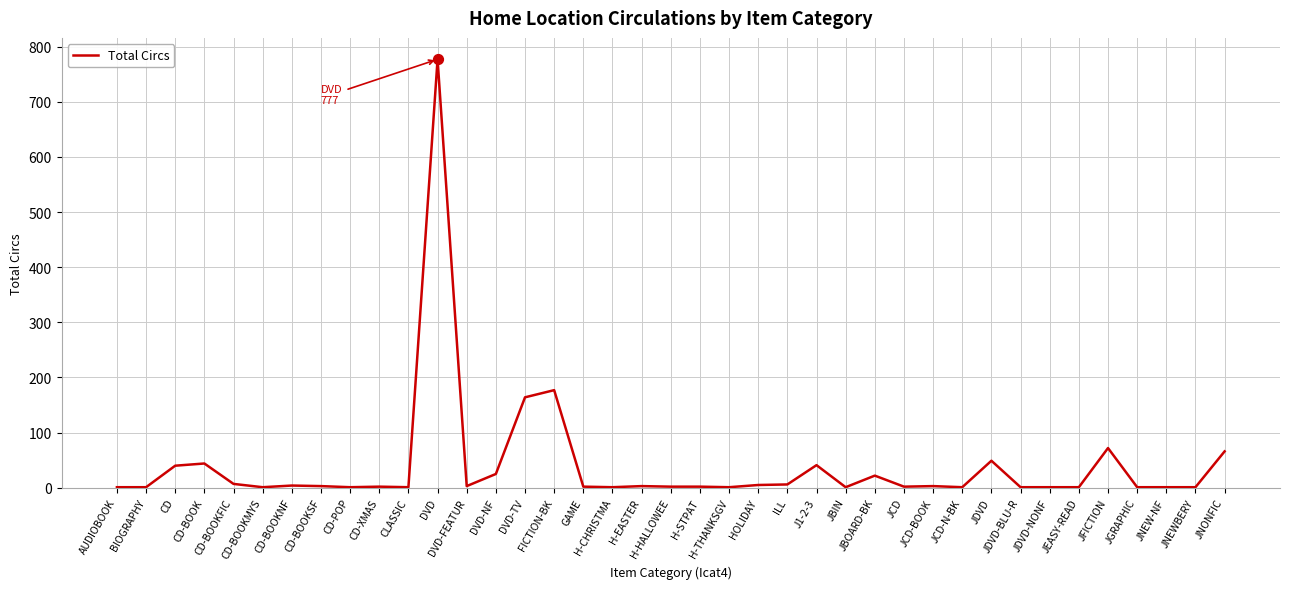

What is the change in value from DVD to JBOARD-BK?

-755